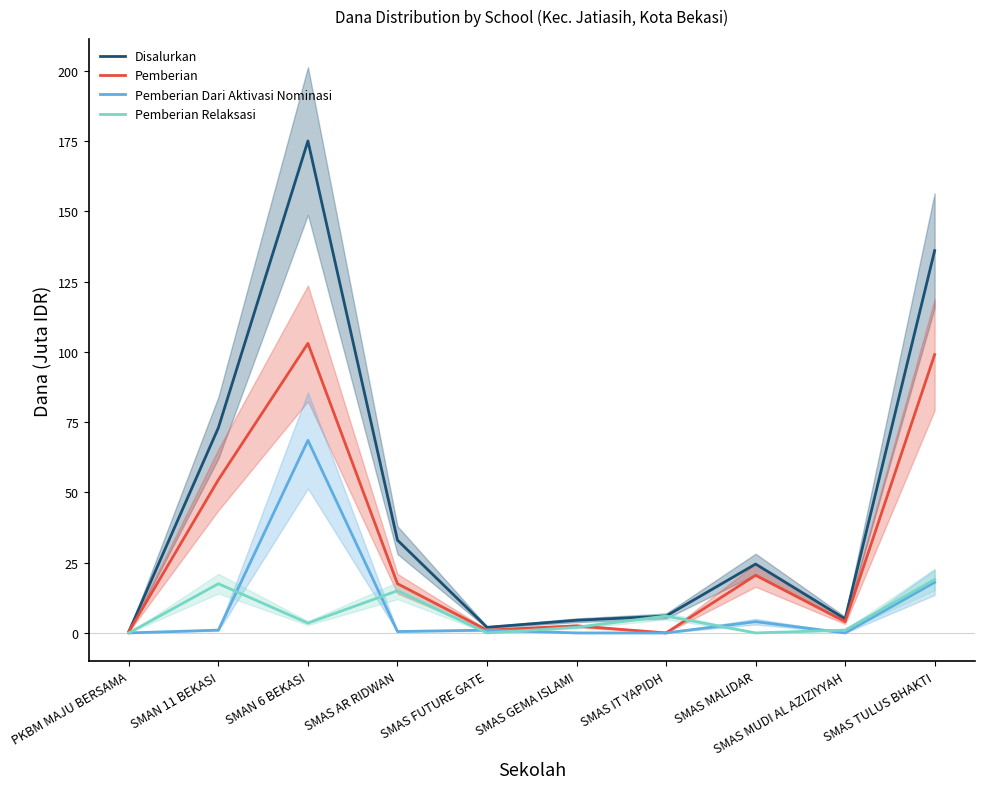

After their last crossing, which series has the higher values: Pemberian Relaksasi or Pemberian?

Pemberian